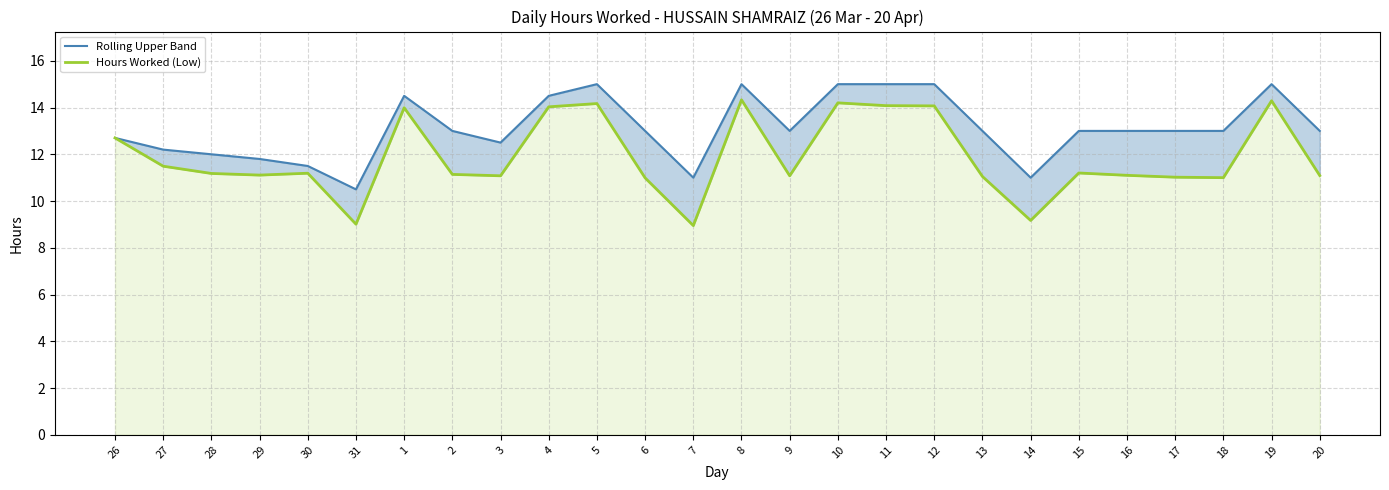

What are all the series names shown in the legend?

Rolling Upper Band, Hours Worked (Low)